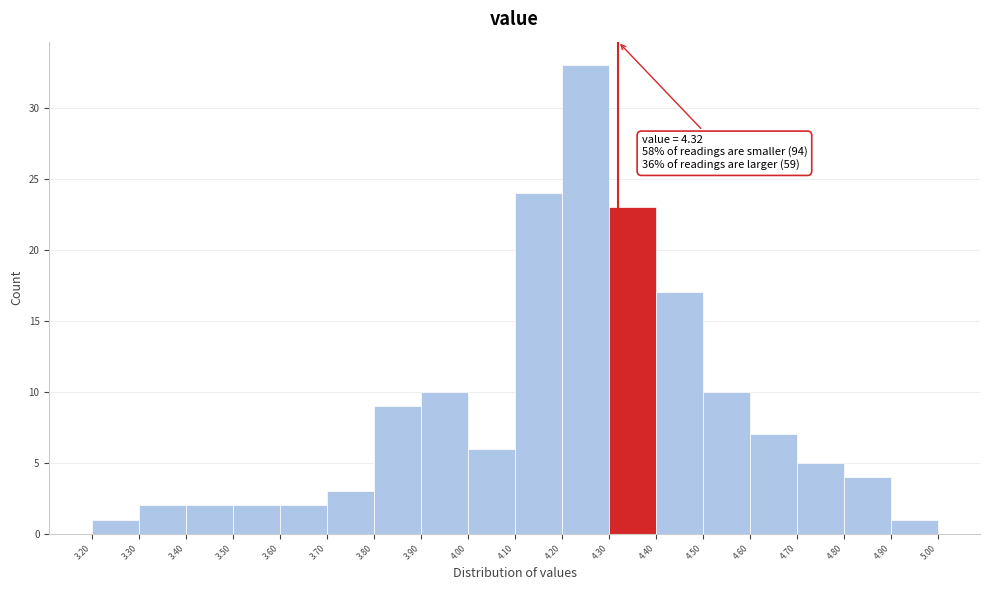

Which range on the x-axis has the tallest bar?

4.20 to 4.30